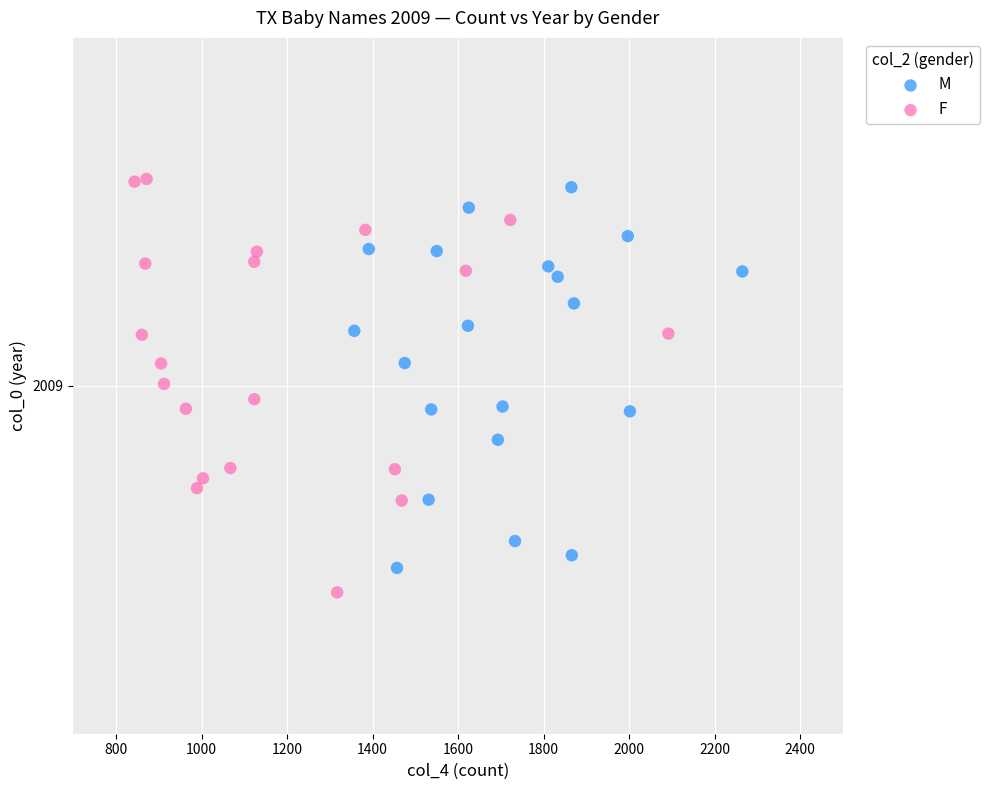

What are all the series names shown in the legend?

M, F